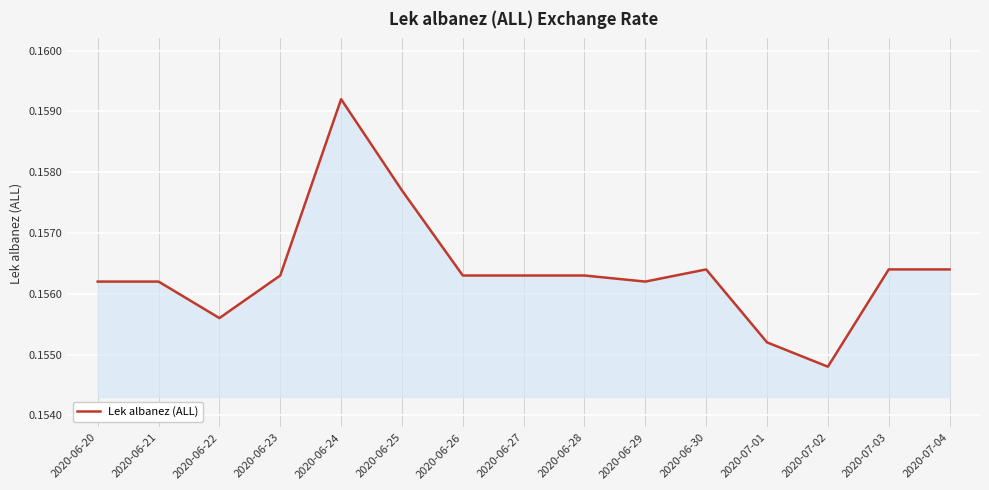

What position from the right is 2020-07-04?

1